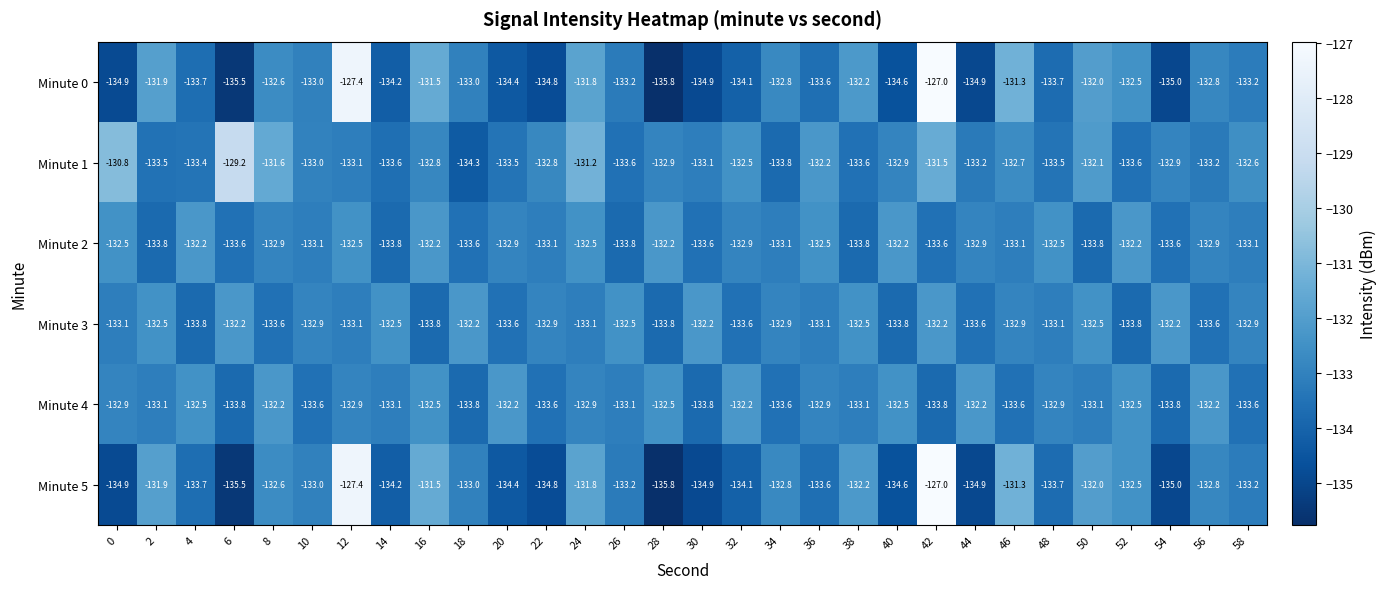

What is the minimum value for Minute 5?

-135.8